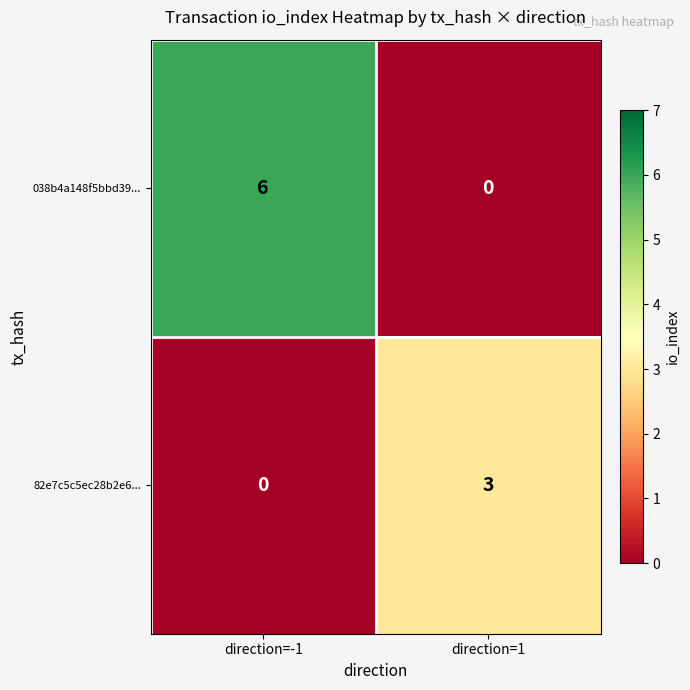

Rank the series by their average value, from lowest to highest.

82e7c5c5ec28b2e6..., 038b4a148f5bbd39...